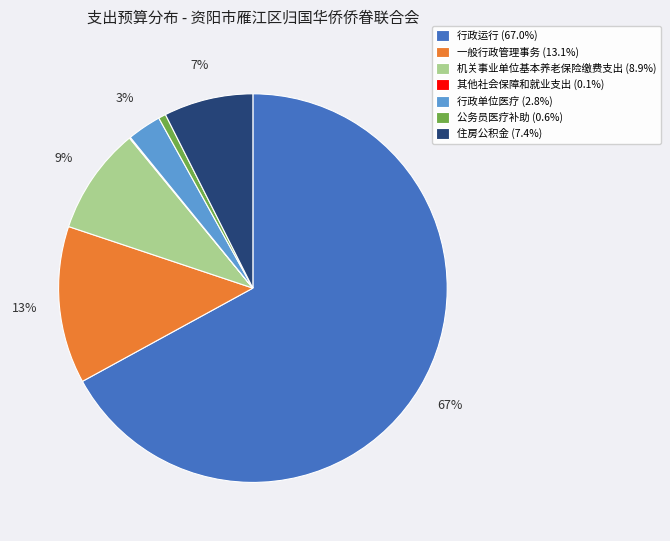

To the nearest percent, what percentage of the pie is 机关事业单位基本养老保险缴费支出?

9%